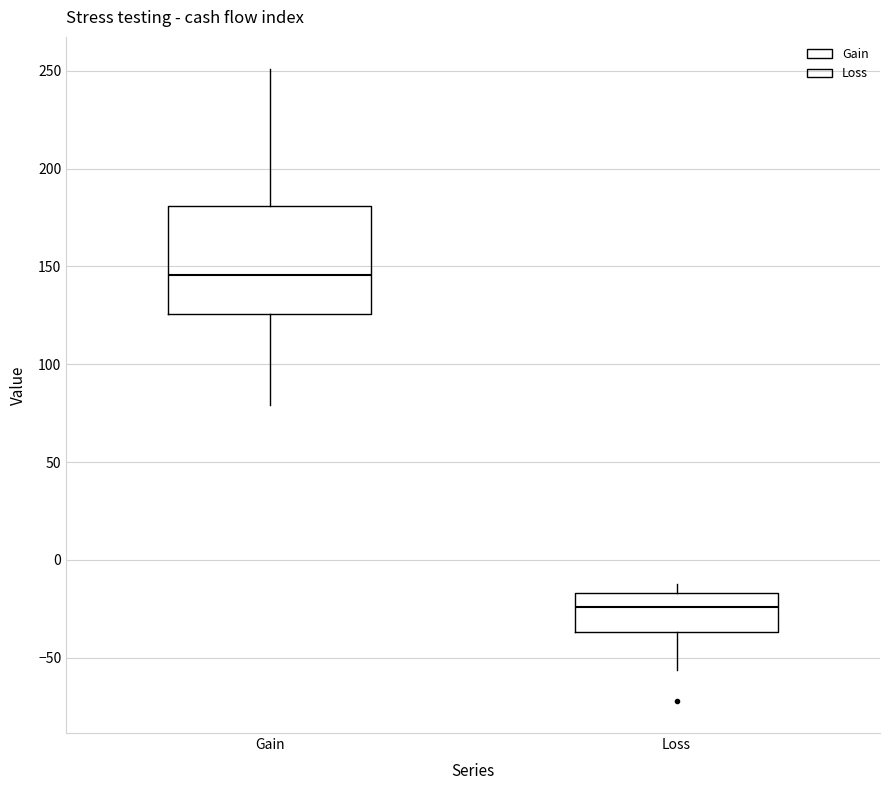

Which box's median line is the lowest?

Loss